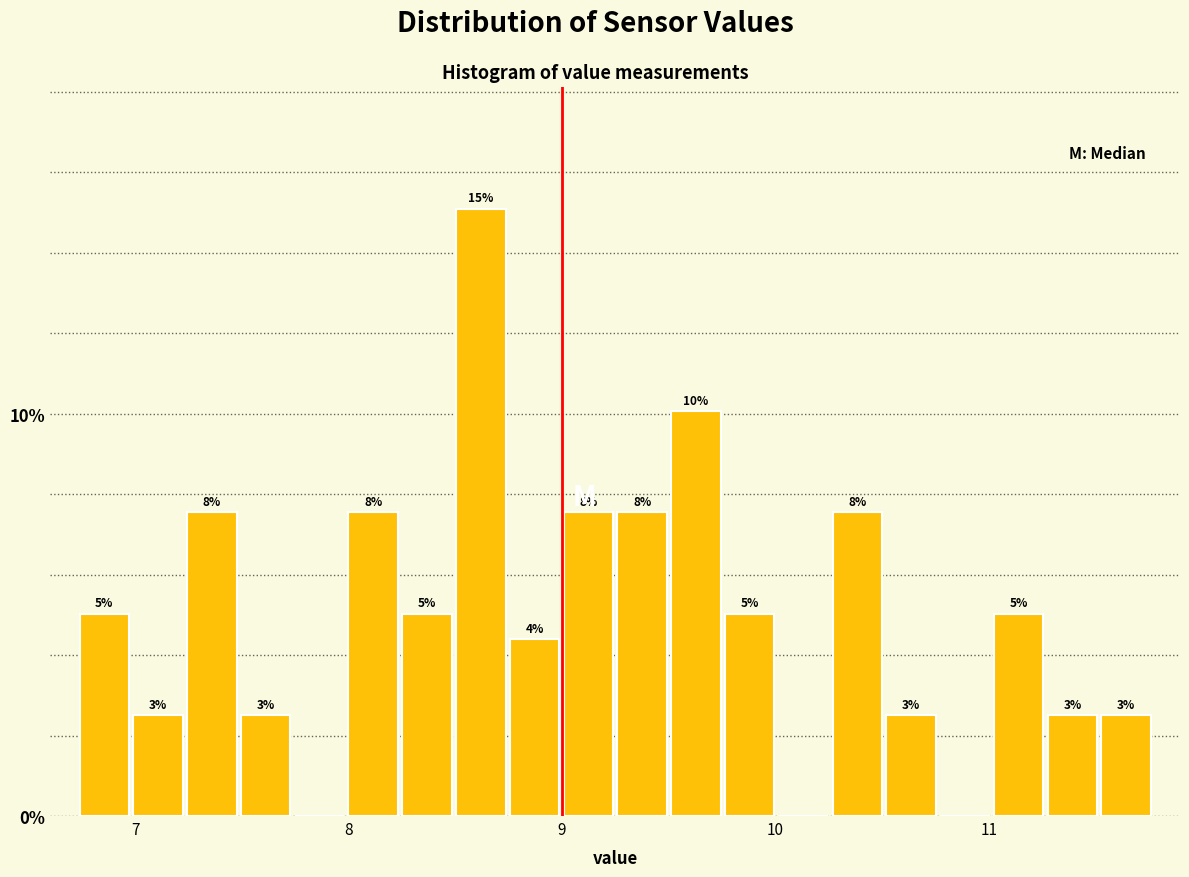

Read against the x-axis, roughly where is the centre of the tallest bar?

8.6